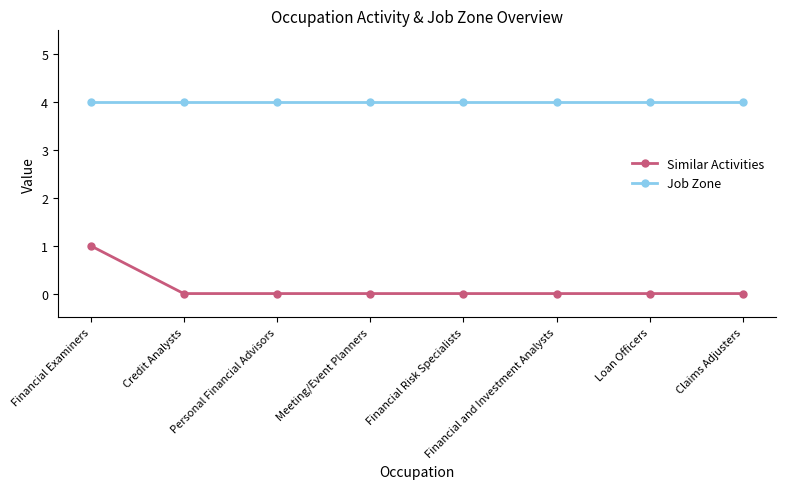

At Financial Risk Specialists, list the series in order from smallest to largest.

Similar Activities, Job Zone